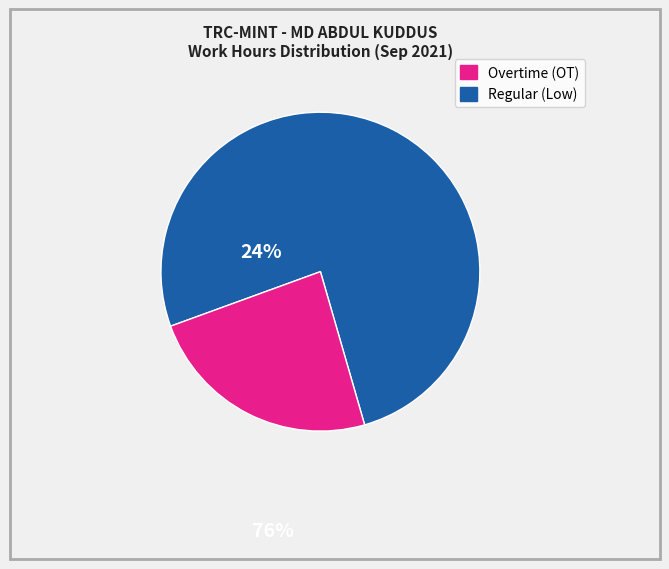

Is there any slice that represents more than half of the pie?

Yes